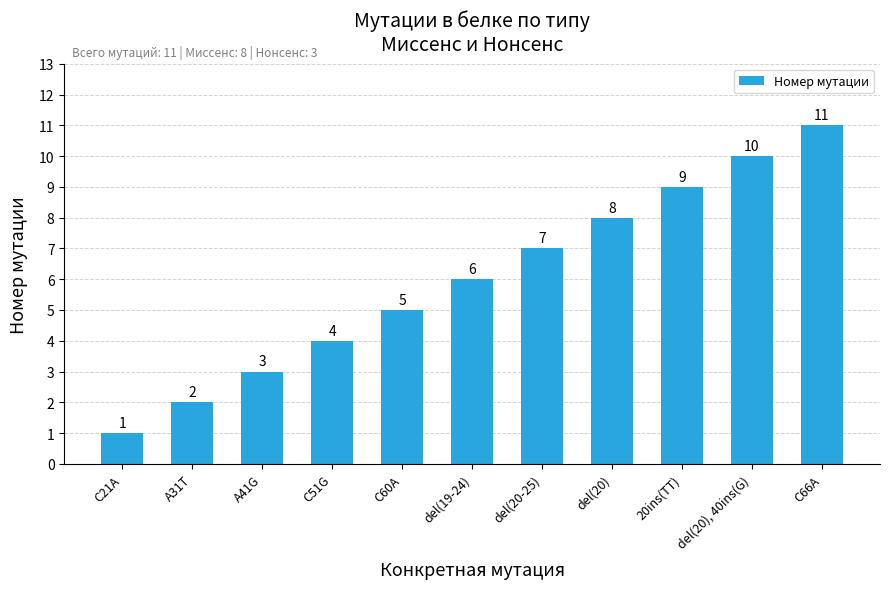

Rank the categories by value from highest to lowest.

C66A, del(20), 40ins(G), 20ins(TT), del(20), del(20-25), del(19-24), C60A, C51G, A41G, A31T, C21A